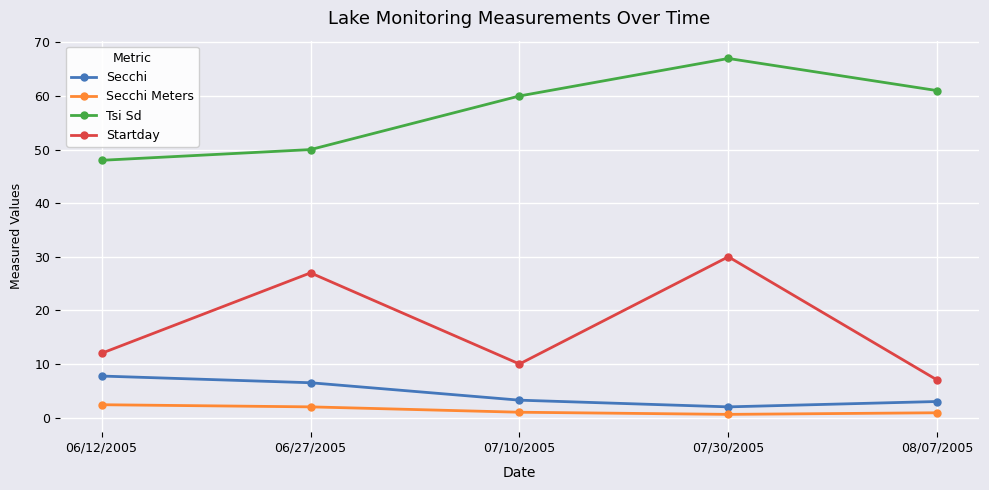

At which category does the chart reach its peak across all series?

07/30/2005